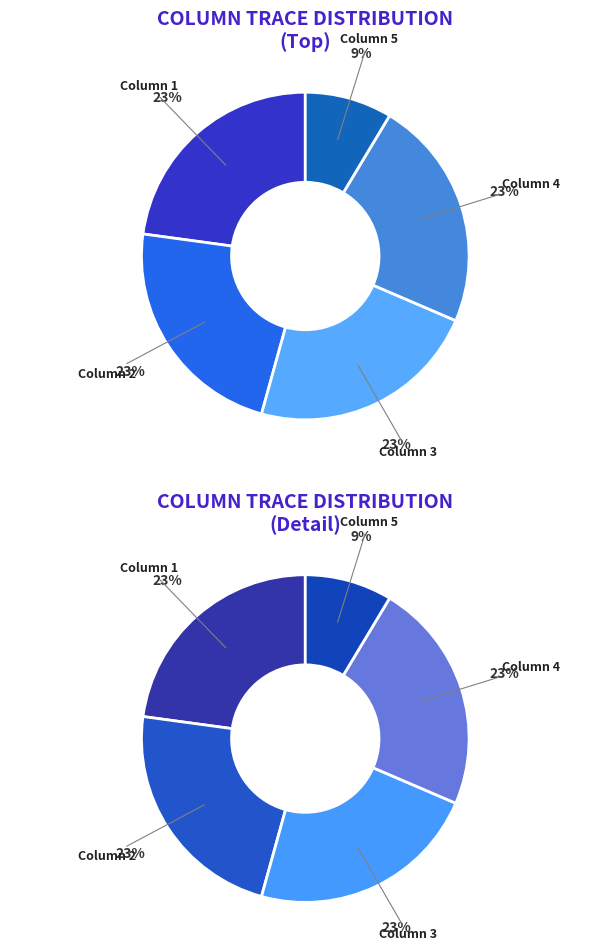

To the nearest percent, what portion does Column 5 represent?

9%